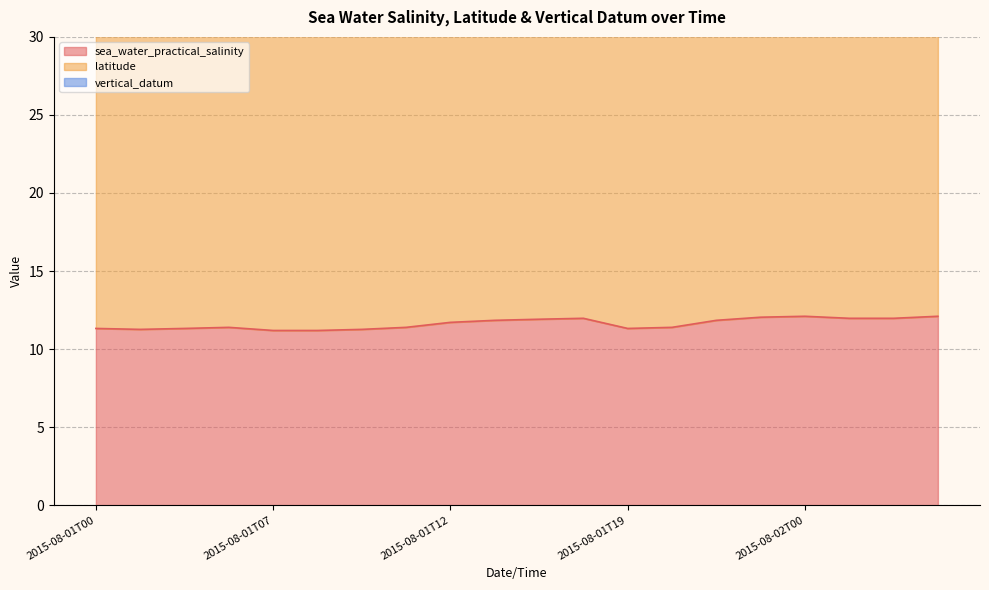

What is the label of the 4th point from the left?

2015-08-01T04